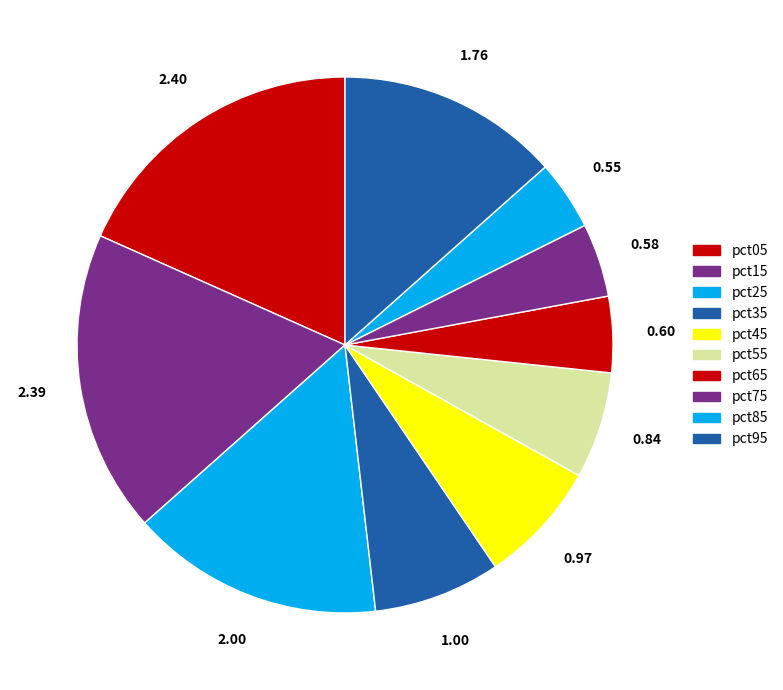

Which category has the biggest portion of the pie?

pct05